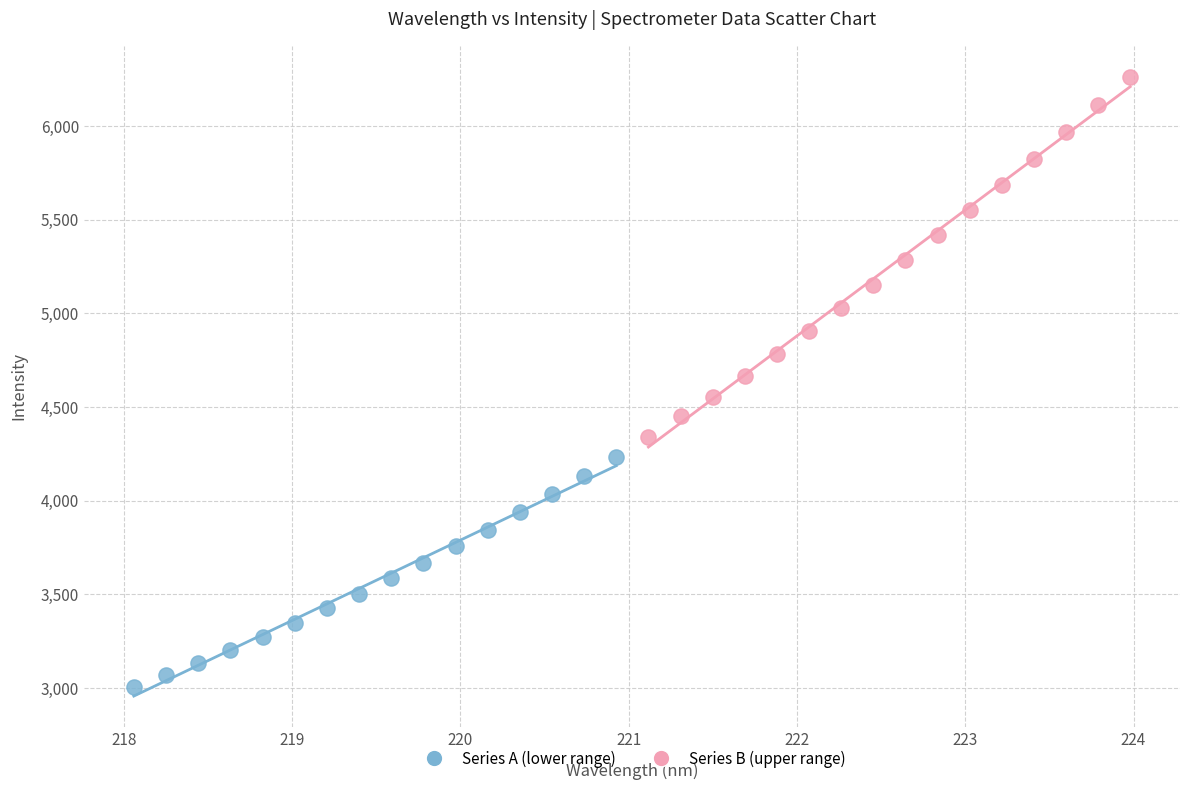

Which series contains the highest Y value?

Series B (upper range)